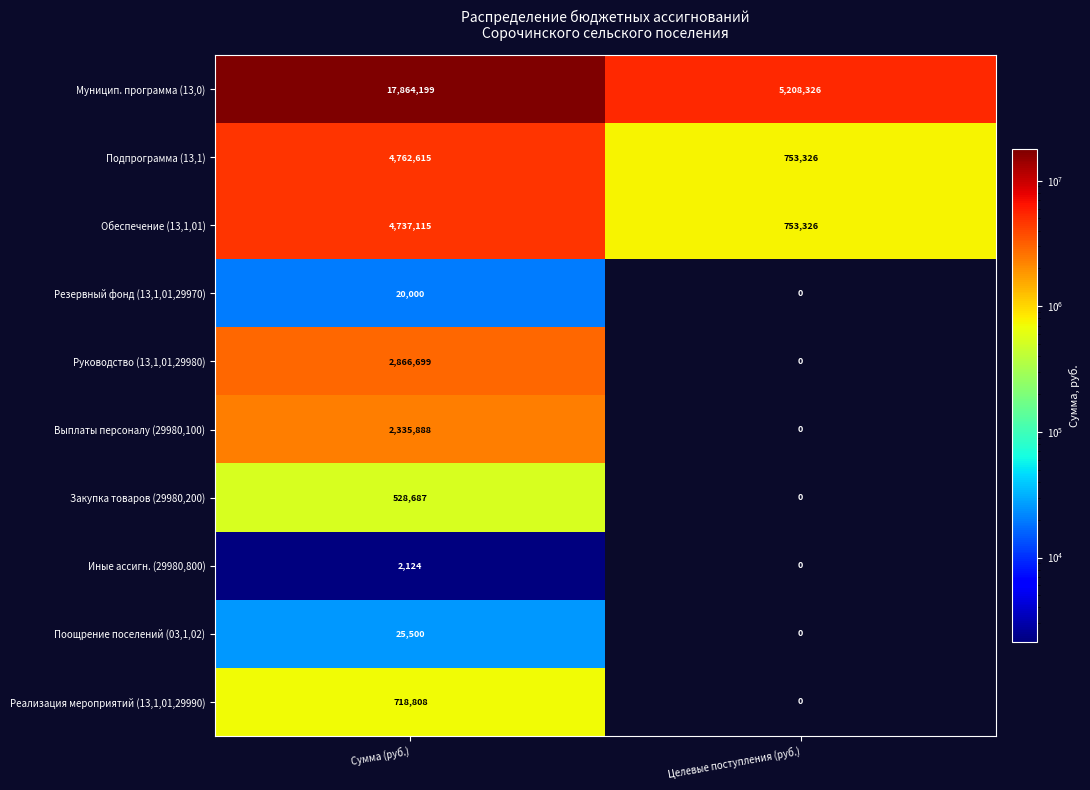

What is the maximum value shown in the chart?

17864199